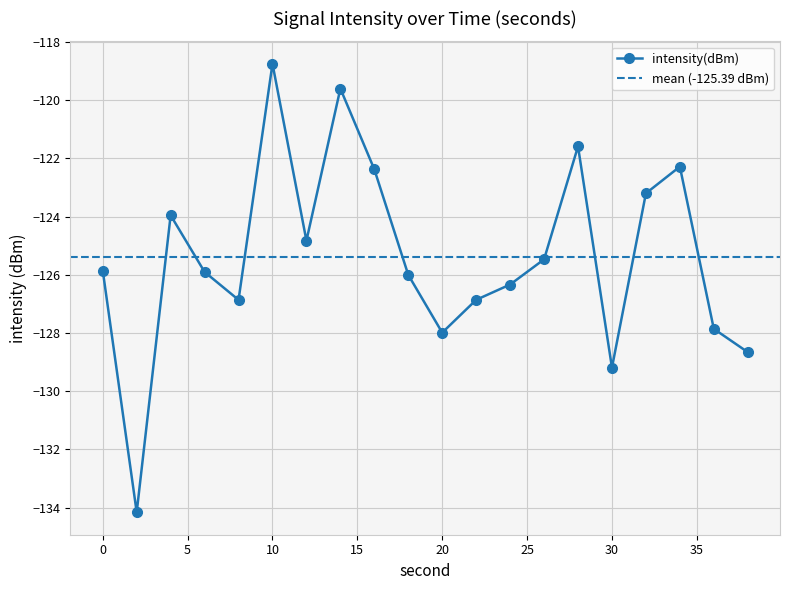

Is this an area chart (filled region under the line)?

No